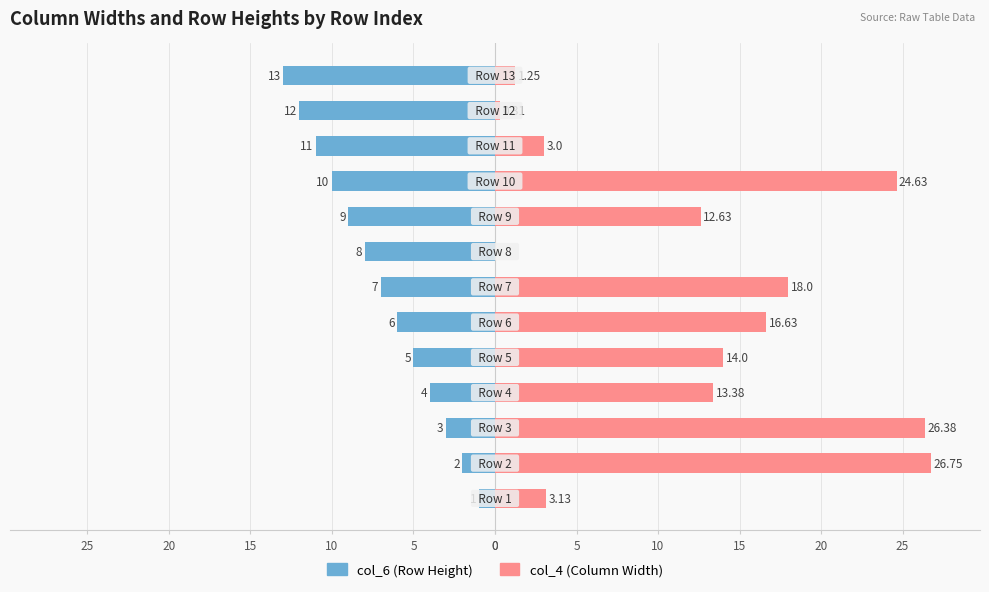

Between 15 and 25, which is larger?

25